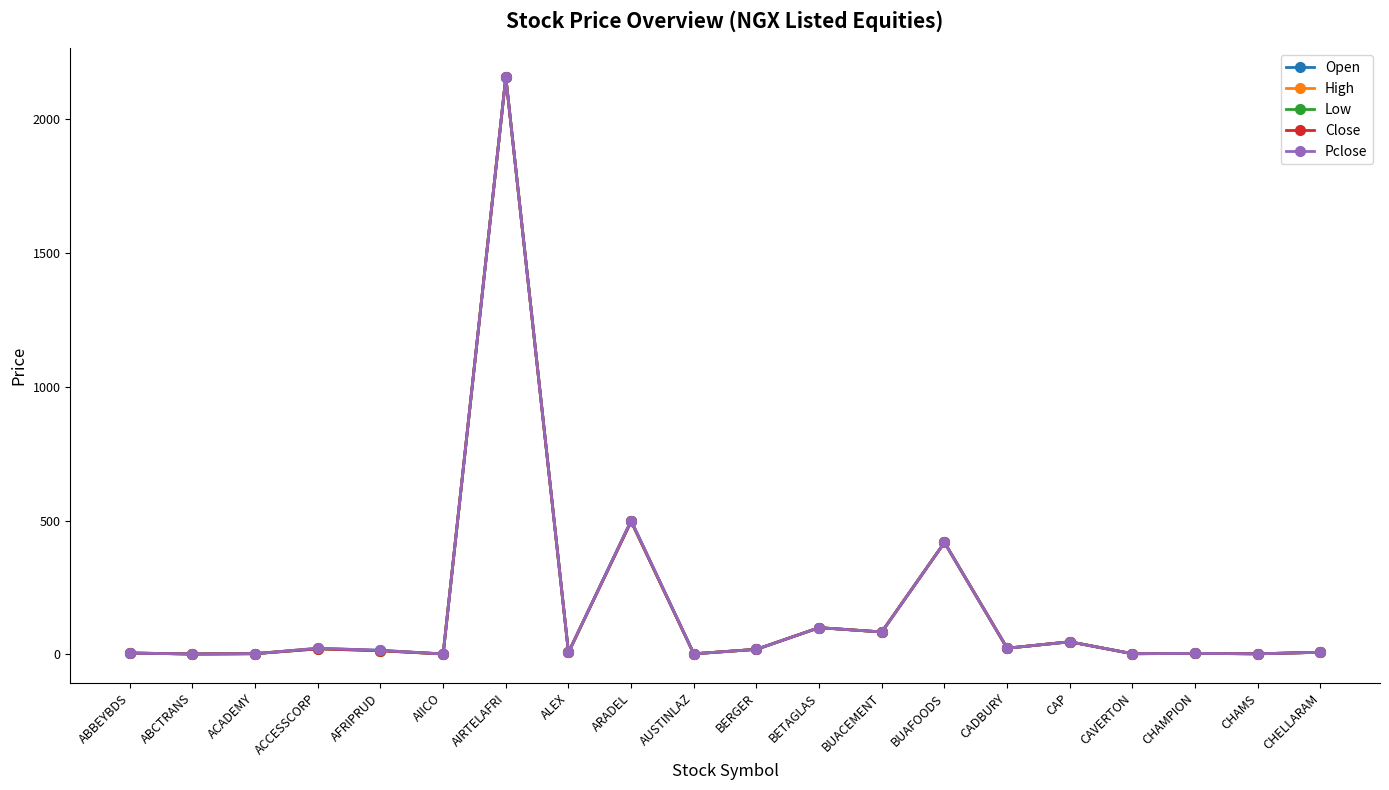

True or false: Low has more than 2 interior local peaks.

True